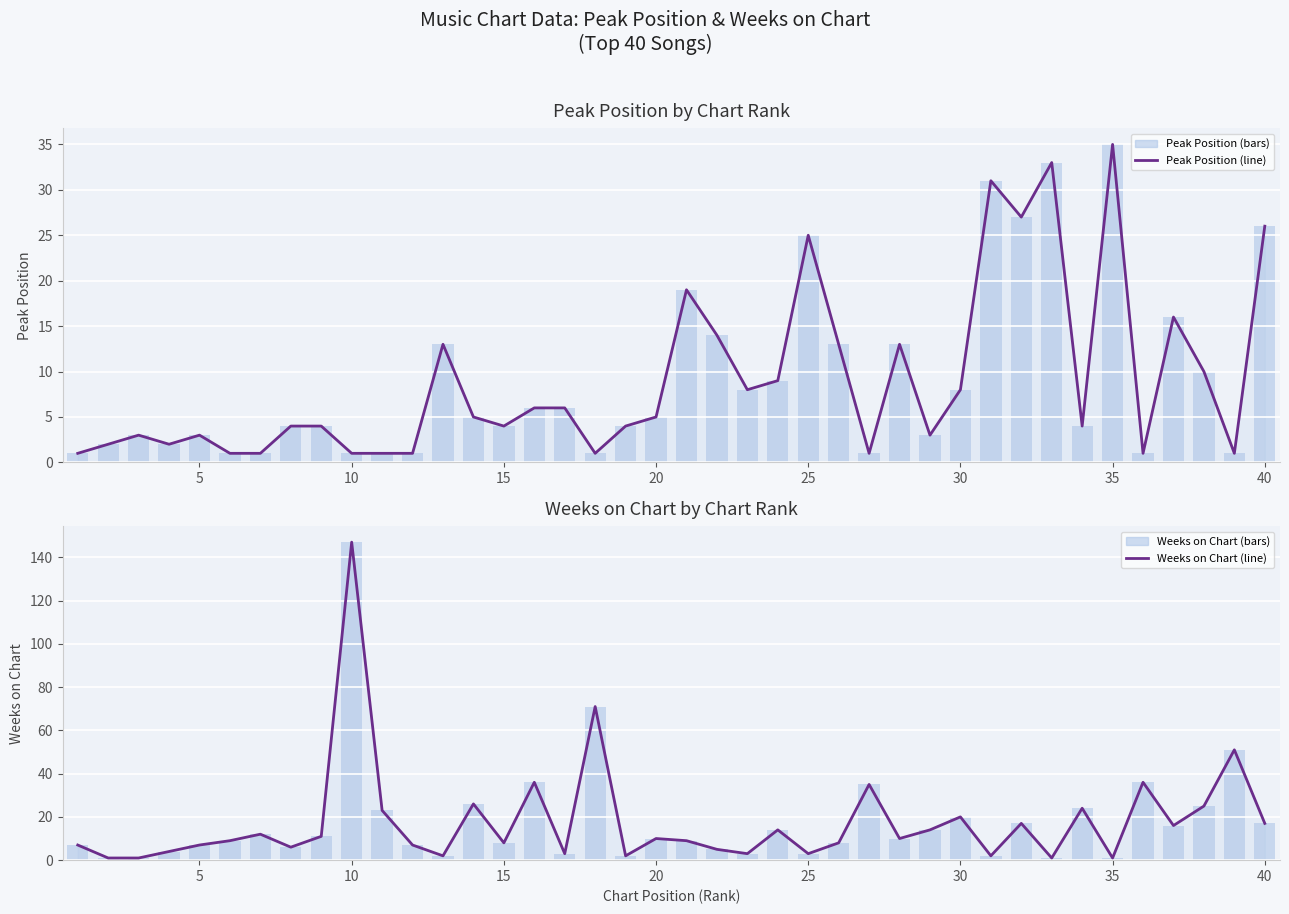

The Weeks on Chart series shows 4 at 30. True or false?

False